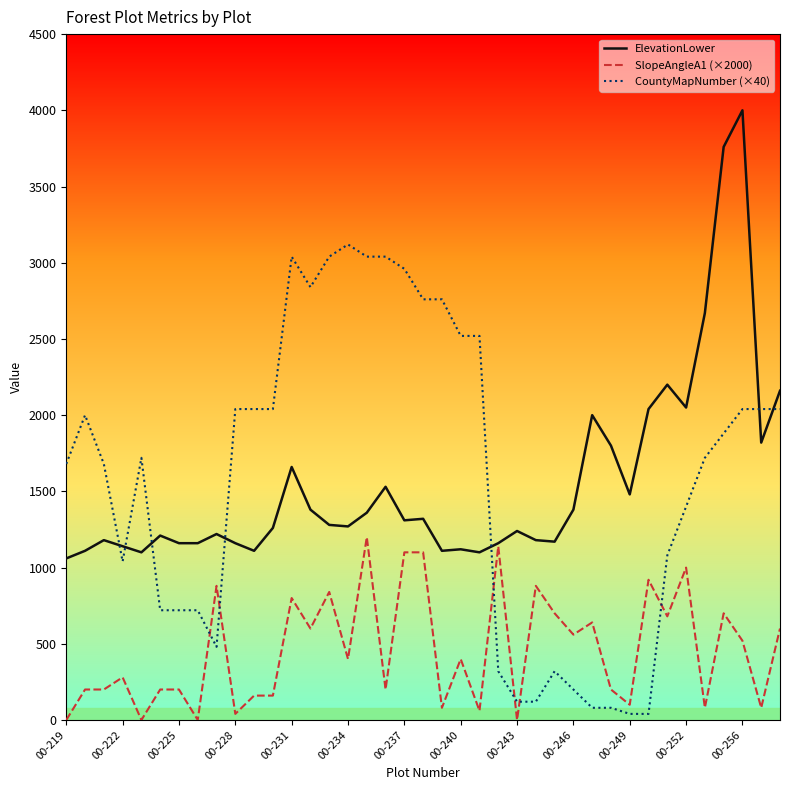

What is the maximum value shown in the chart?

4000